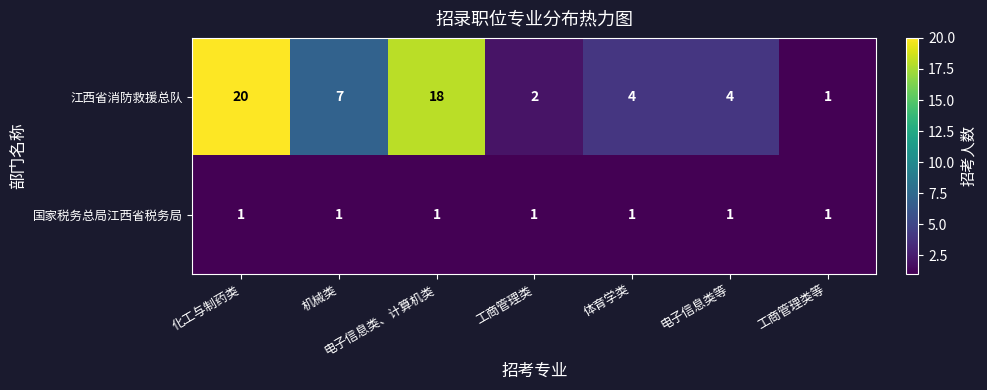

What is the spread (max minus min) of values at 电子信息类、计算机类?

17